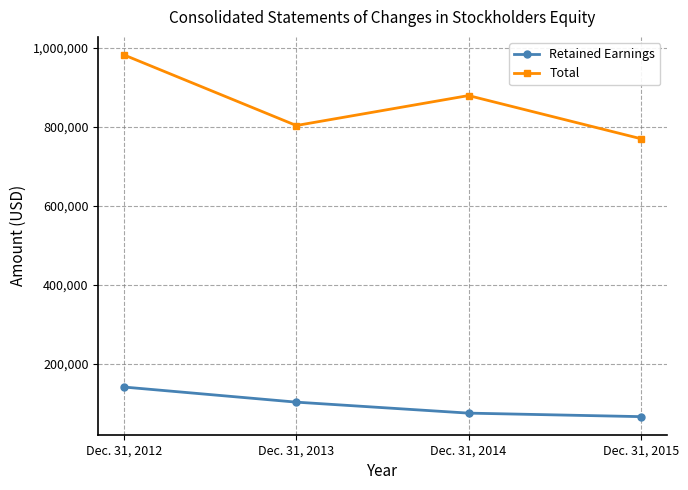

Which label corresponds to the smallest value in the chart?

Dec. 31, 2015